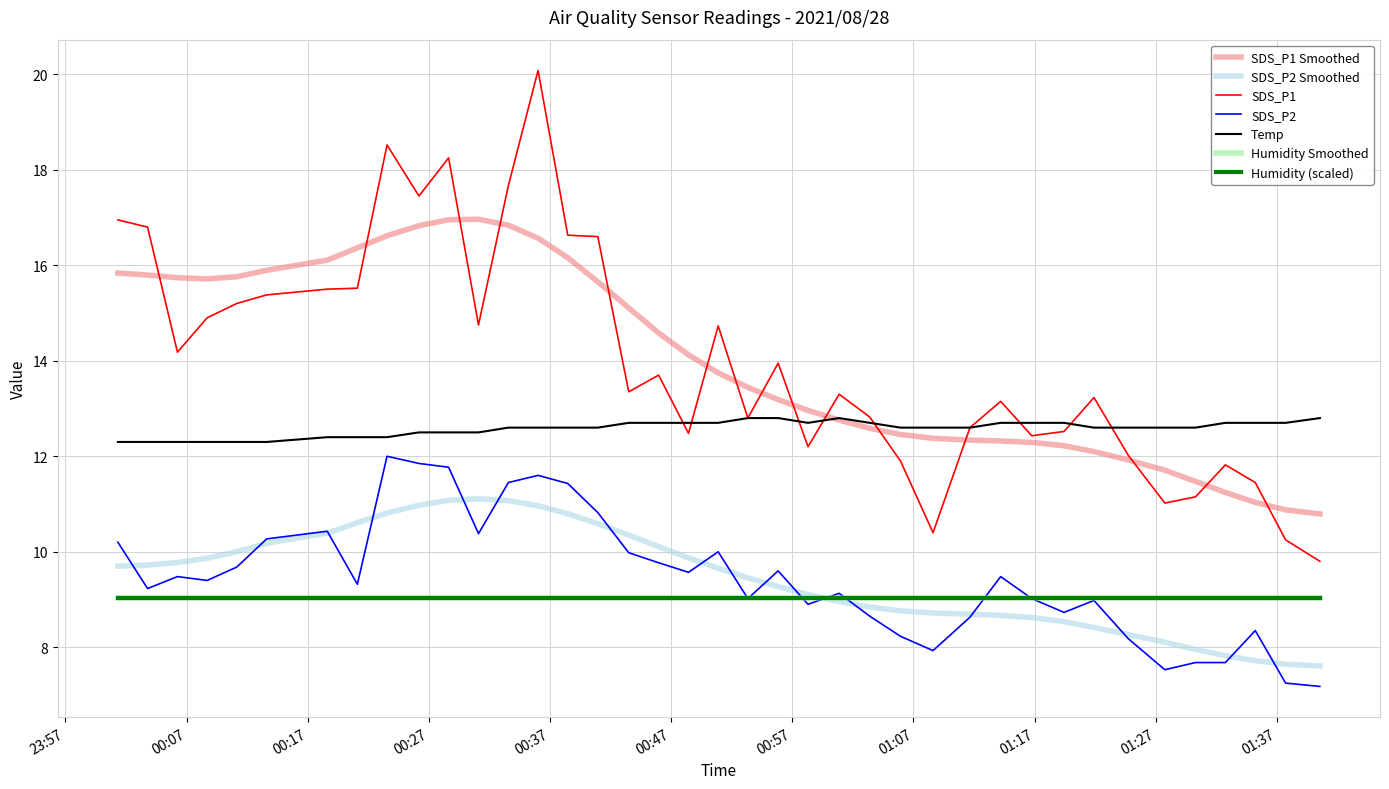

Is this an area chart (filled region under the line)?

No